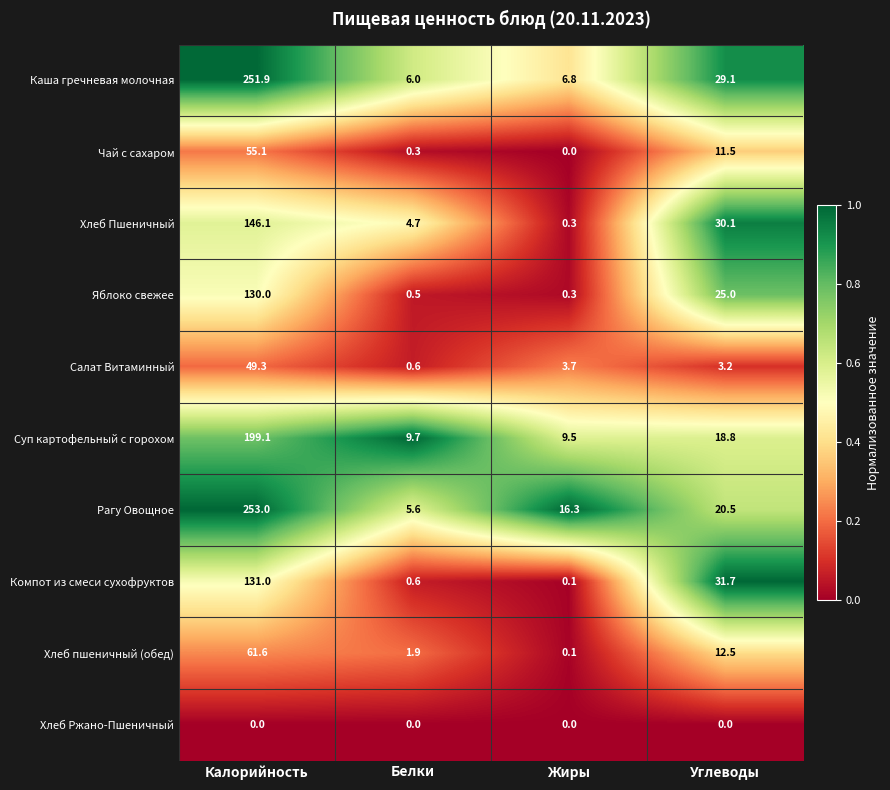

Which series has the largest total across all categories?

Рагу Овощное